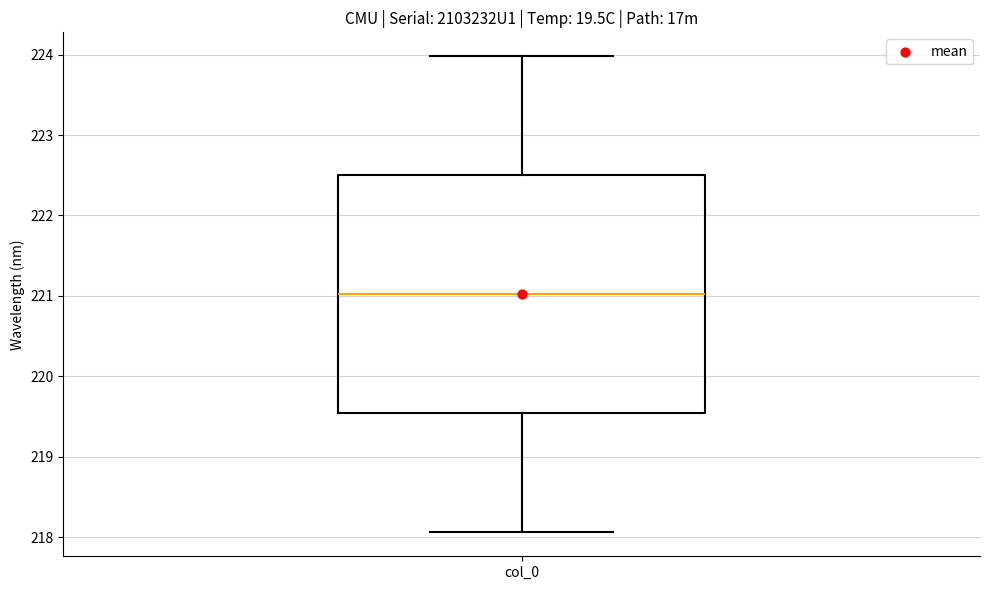

Where does the median line of the box for col_0 sit on the y-axis? The values are not printed on the chart, so give them approximately, as read against the axis.

221.0